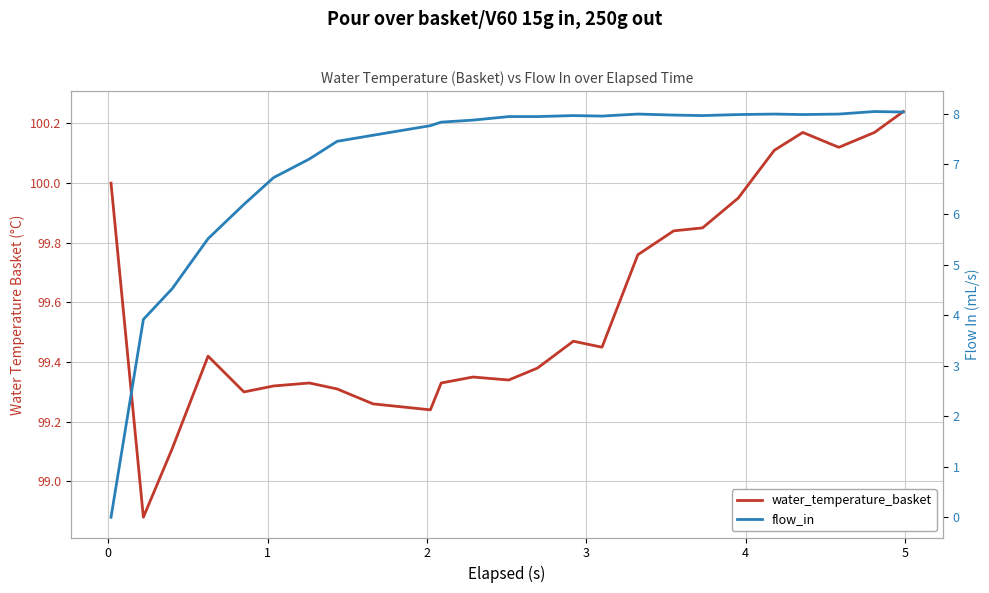

What are all the series names shown in the legend?

water_temperature_basket, flow_in